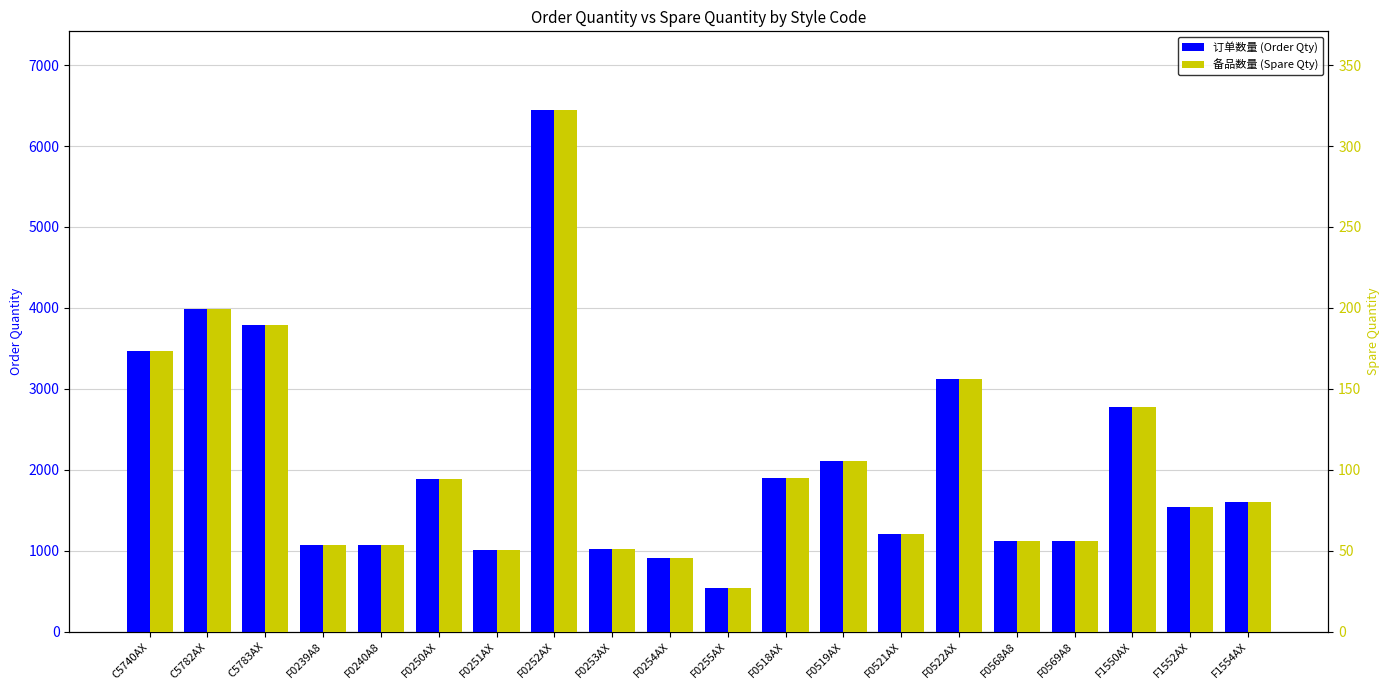

The 备品数量 (Spare Qty) series shows 252.9 at C5783AX. True or false?

False